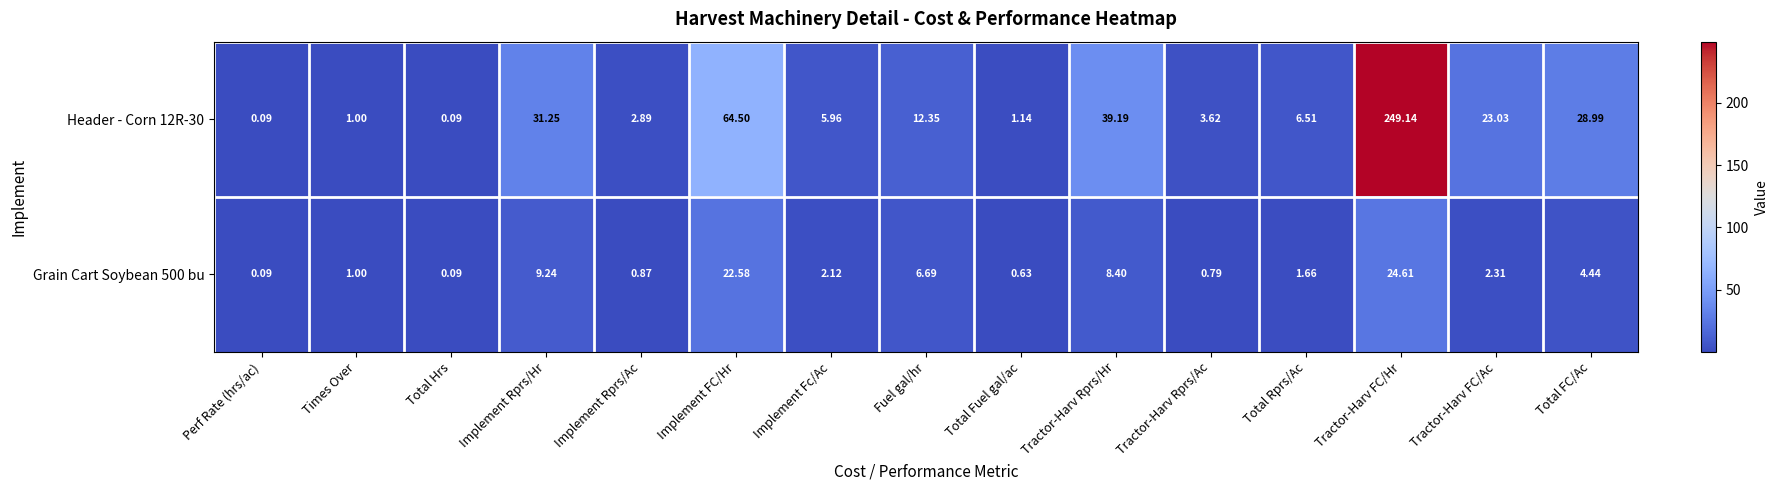

What is the maximum value shown in the chart?

249.1